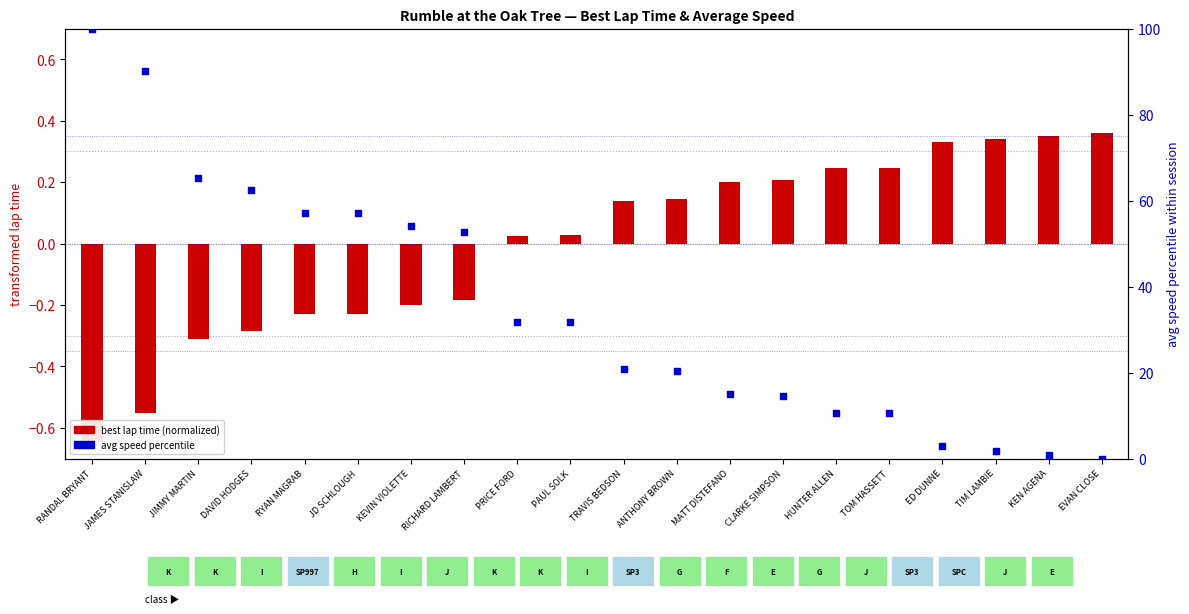

Which series has the widest spread of Y values?

avg speed percentile